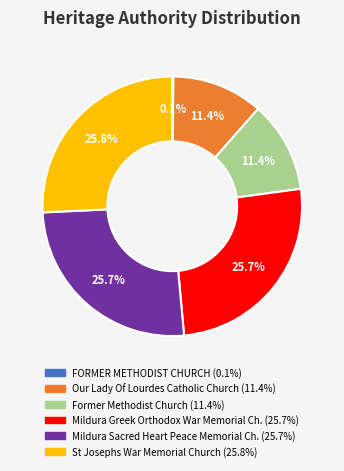

Is there a majority slice in this chart?

No